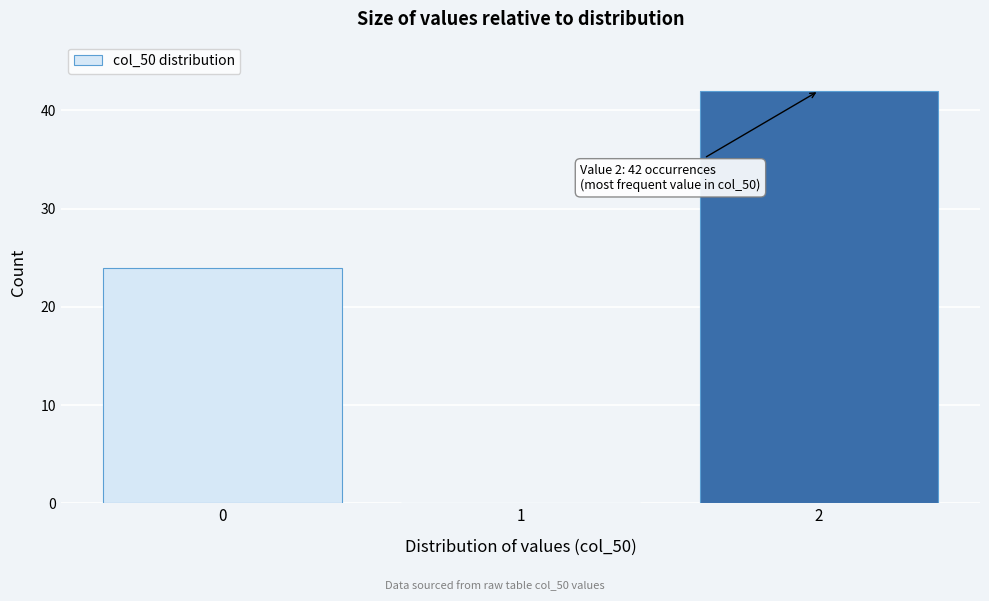

Over which range of the x-axis is the bar tallest?

1.5 to 2.5